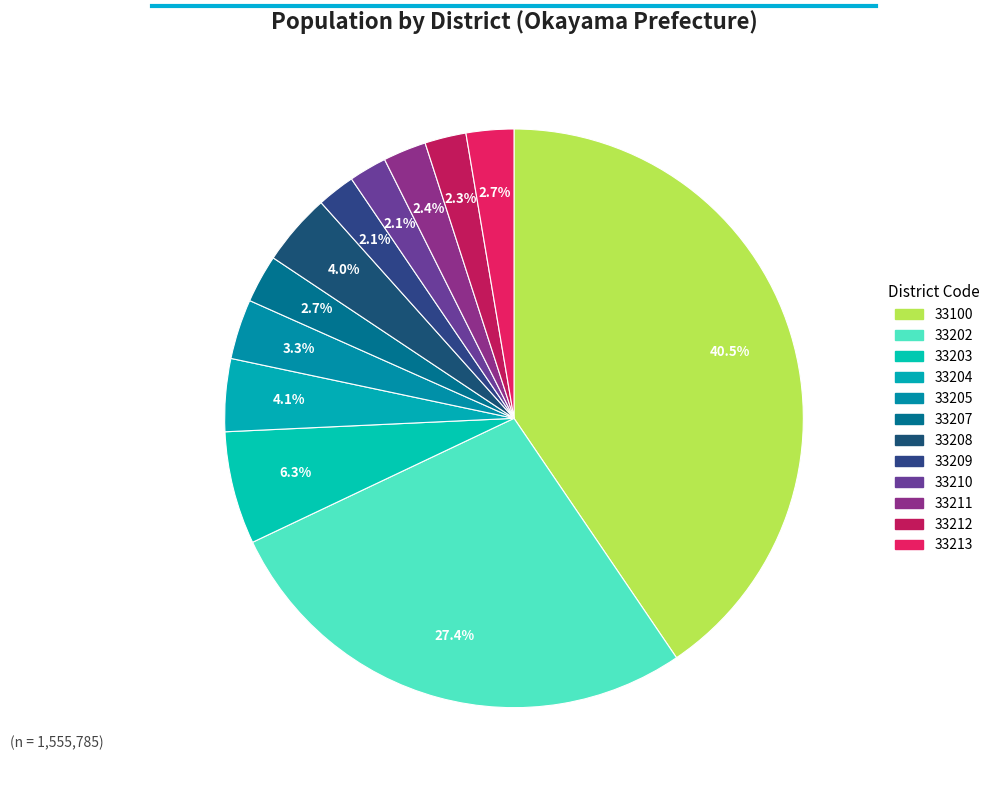

Combined, what portion of the pie is 33212 and 33213?

5.0%